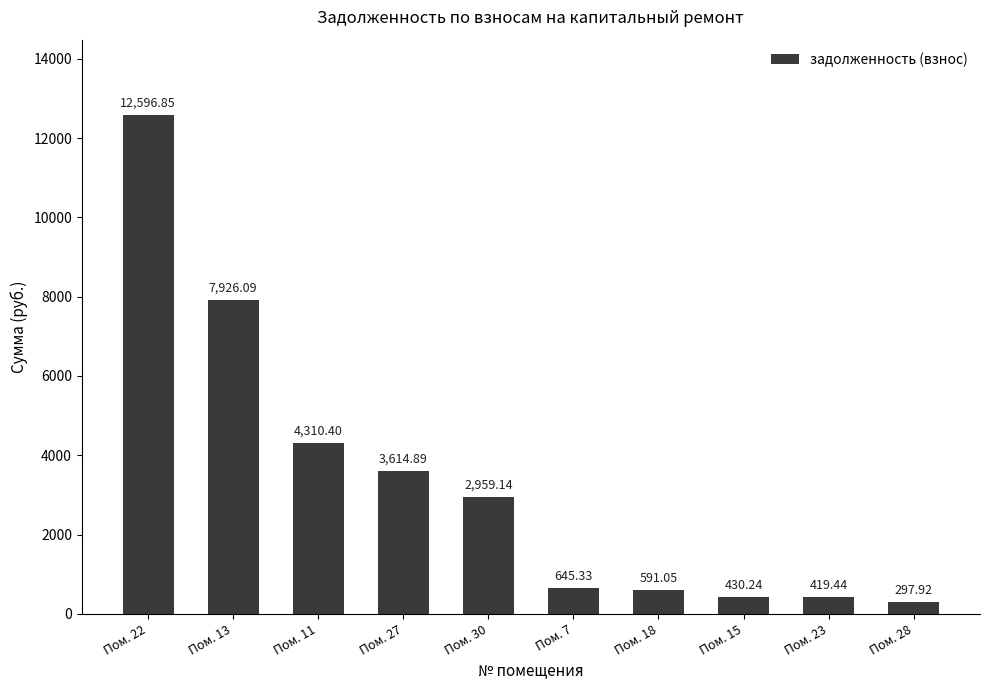

What is the minimum value shown in the chart?

297.9